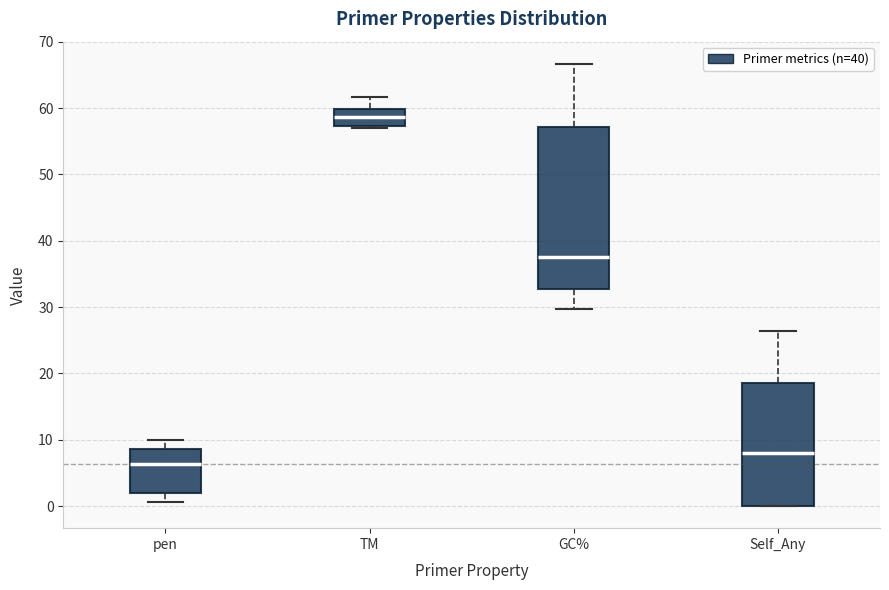

Reading left to right, transcribe this box plot: for each box, give where its median line is, the range the box spans, and where its two whiskers end, as read against the y-axis. The values are not printed on the chart, so give them approximately, as read against the axis.

pen: median 6, box 2 to 9, whiskers 1 to 10
TM: median 59, box 57 to 60, whiskers 57 (just below the box's lower edge) to 62
GC%: median 38, box 33 to 57, whiskers 30 to 67
Self_Any: median 8, box 0 to 19, whiskers 0 to 26